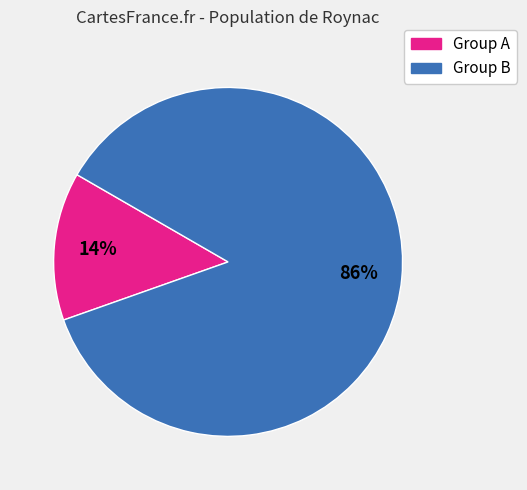

To the nearest percent, what is the average slice percentage?

50%